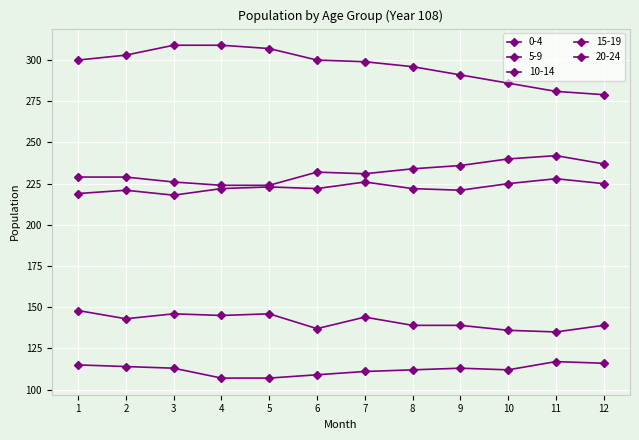

How many lines are shown in the chart?

5